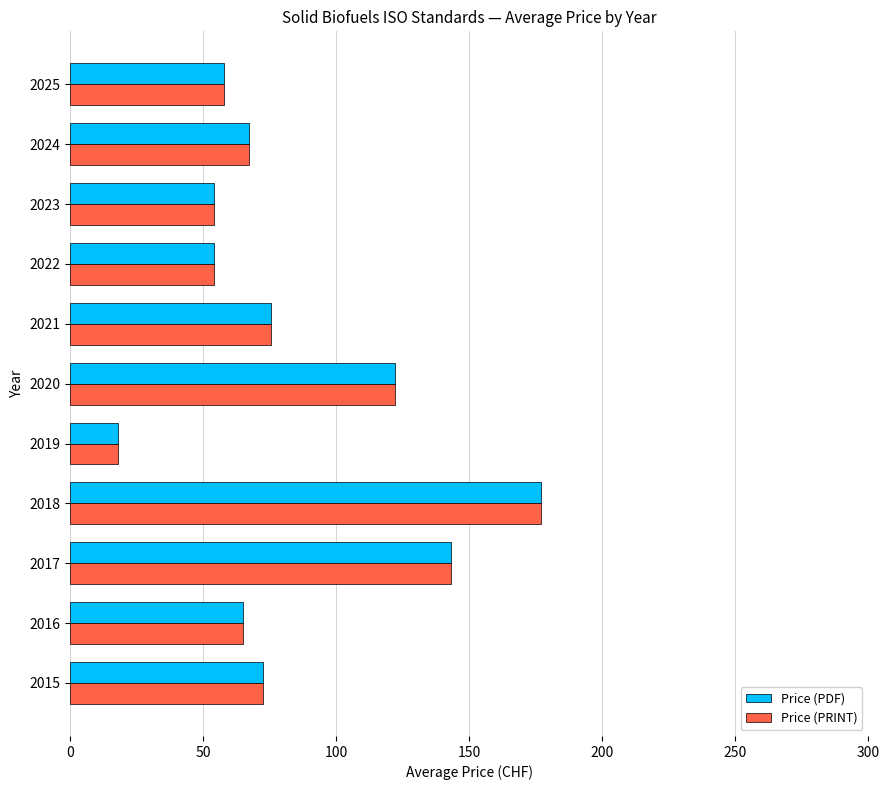

What is the total value across all series at 2021?

150.8